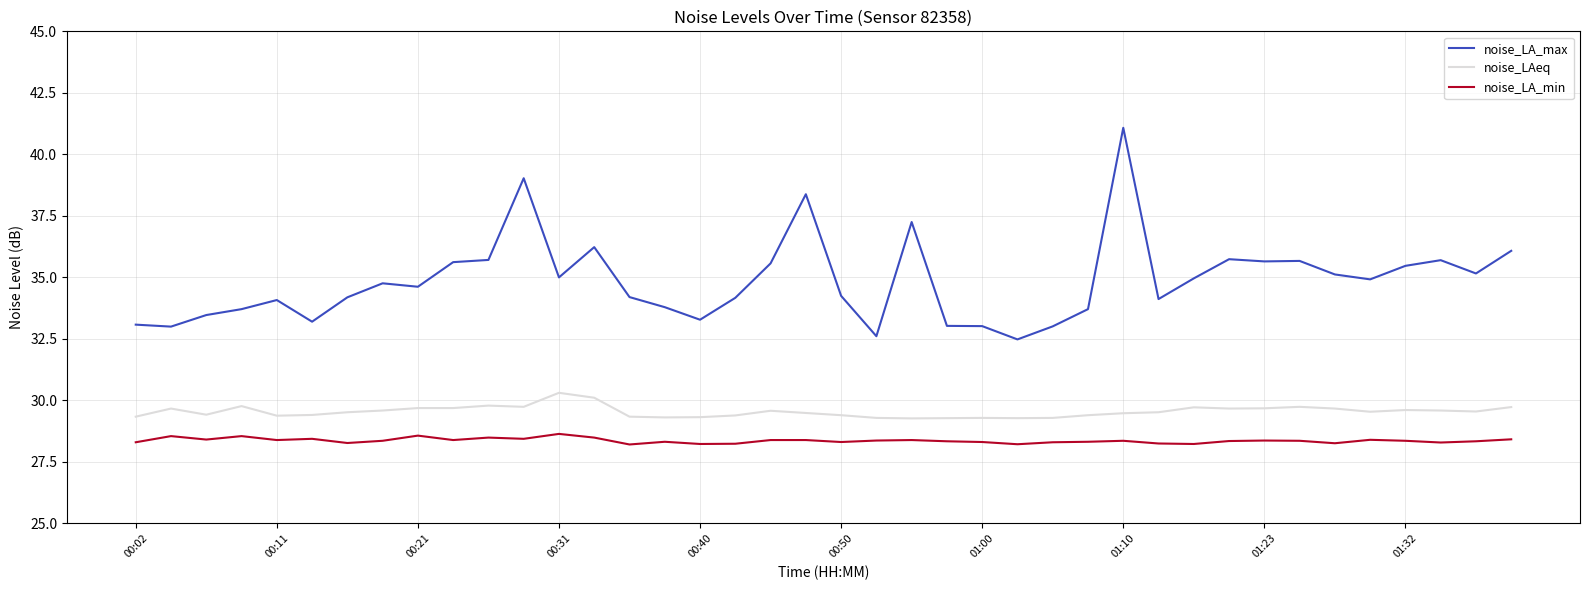

Which series has the largest total across all categories?

noise_LA_max